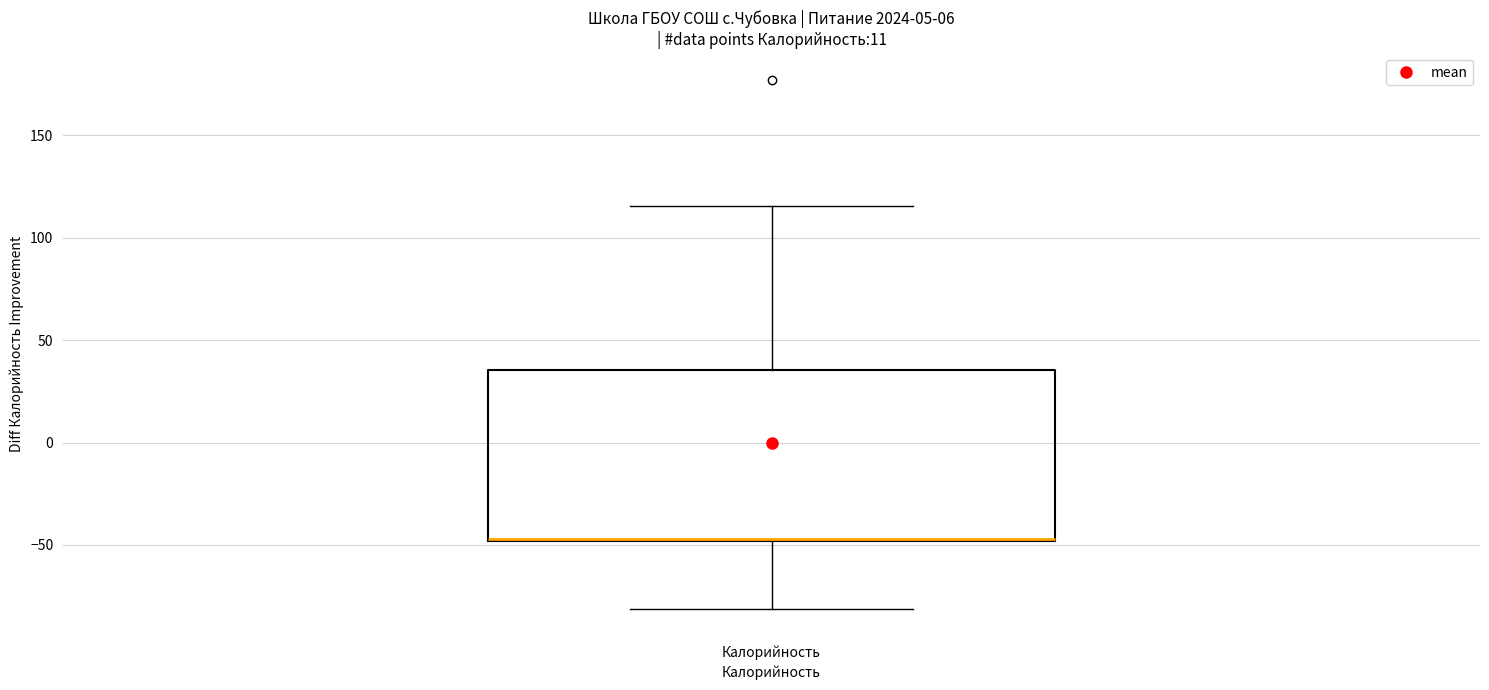

Read this box plot against the y-axis: the position of the median line, the range covered by the box, and the ends of both whiskers. The values are not printed on the chart, so give them approximately, as read against the axis.

median -45 (drawn on the box's lower edge), box -50 to 35, whiskers -80 to 115